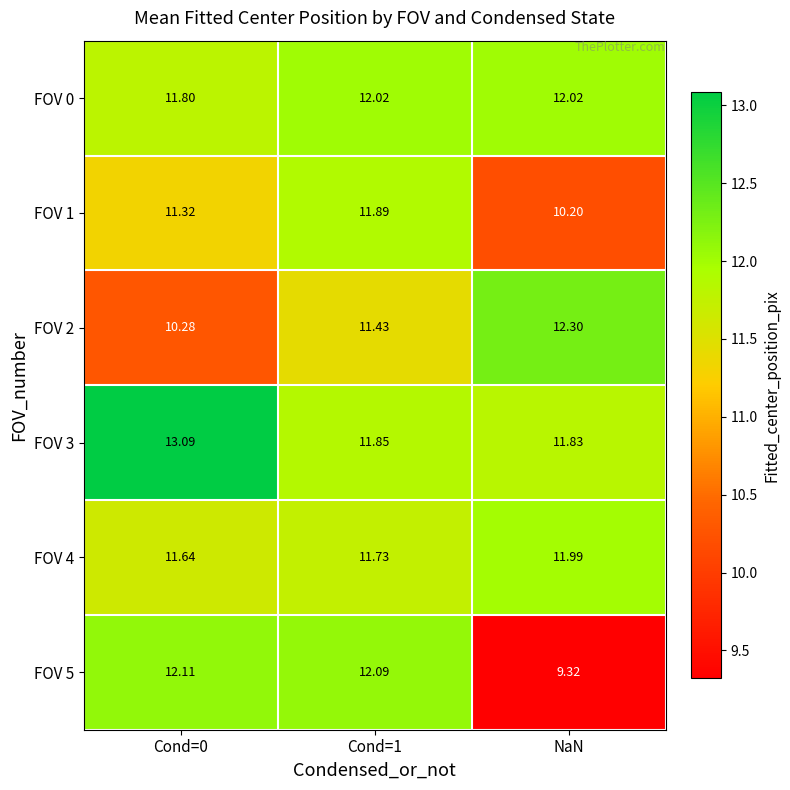

Rank the series at NaN from lowest to highest value.

FOV 5, FOV 1, FOV 3, FOV 4, FOV 0, FOV 2